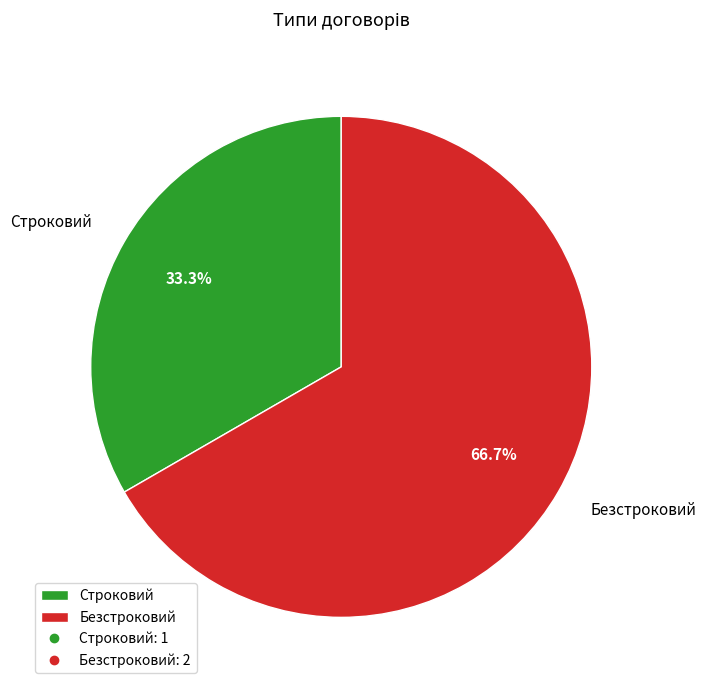

Does any single category account for the majority?

Yes